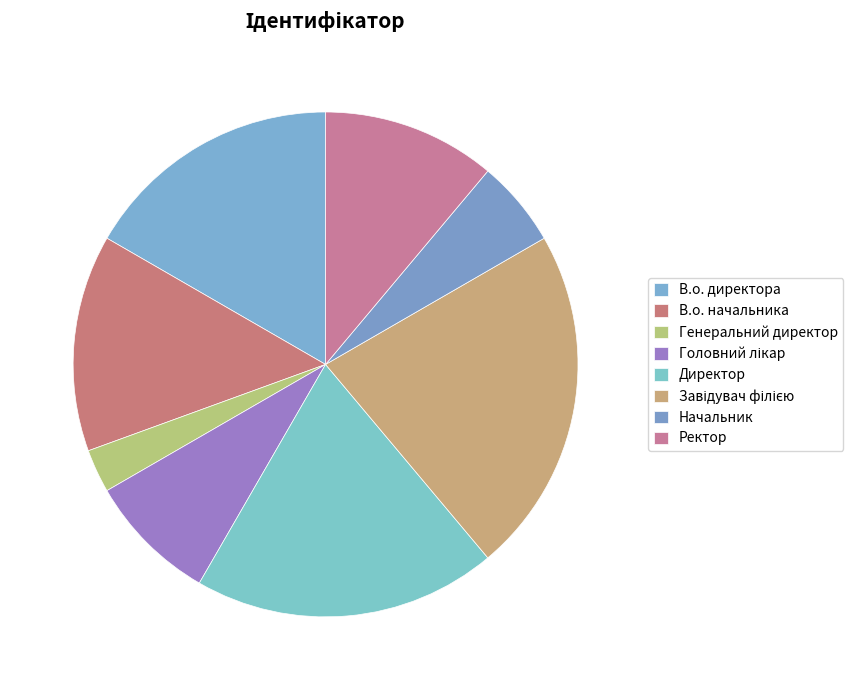

What percentage is the В.о. директора slice, to the nearest percent?

17%